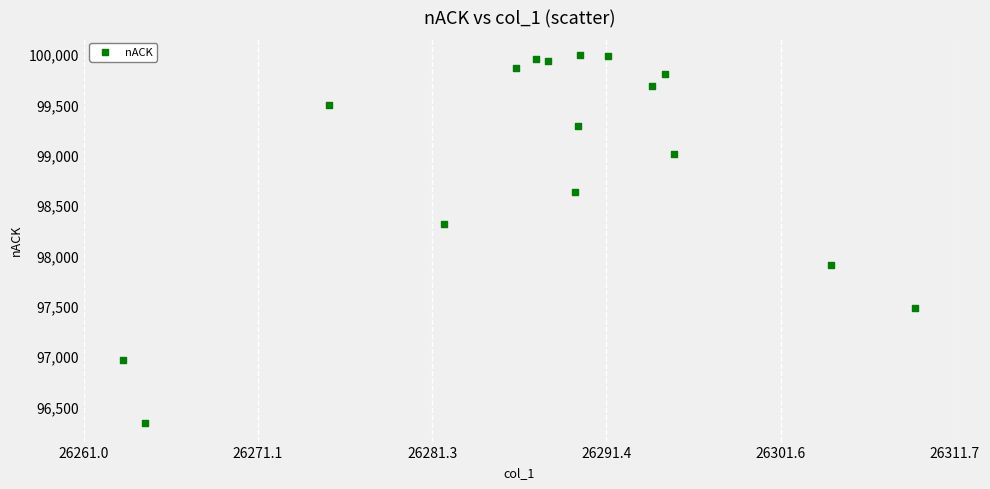

What Y value in the scatter plot is closest to 98160?

98308